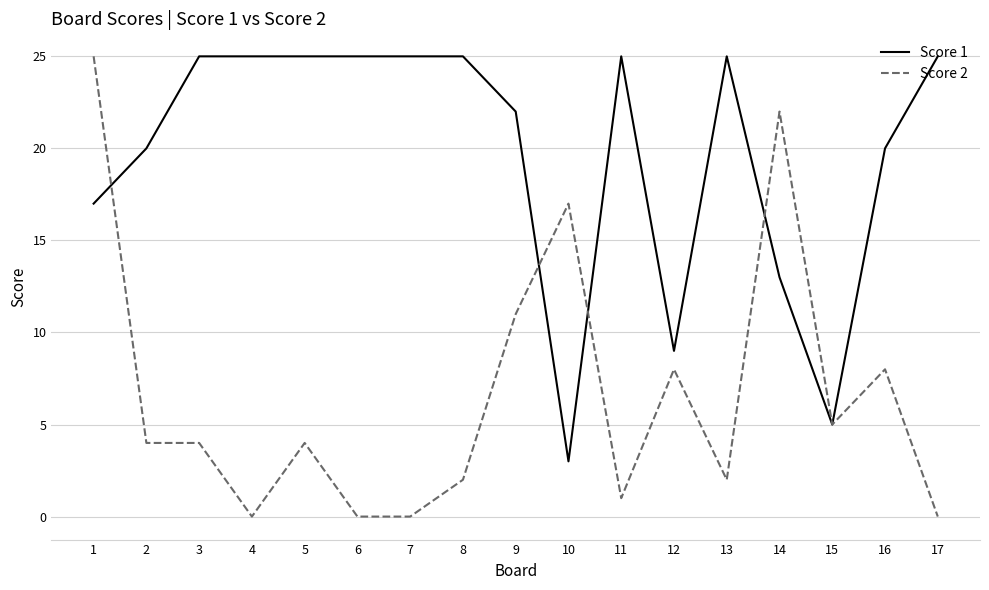

The value of Score 2 at 10 is 17. True or false?

True